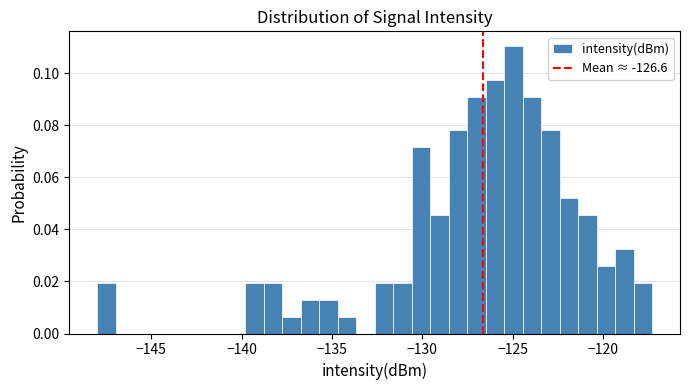

Read against the x-axis, roughly where is the centre of the tallest bar?

-125.0